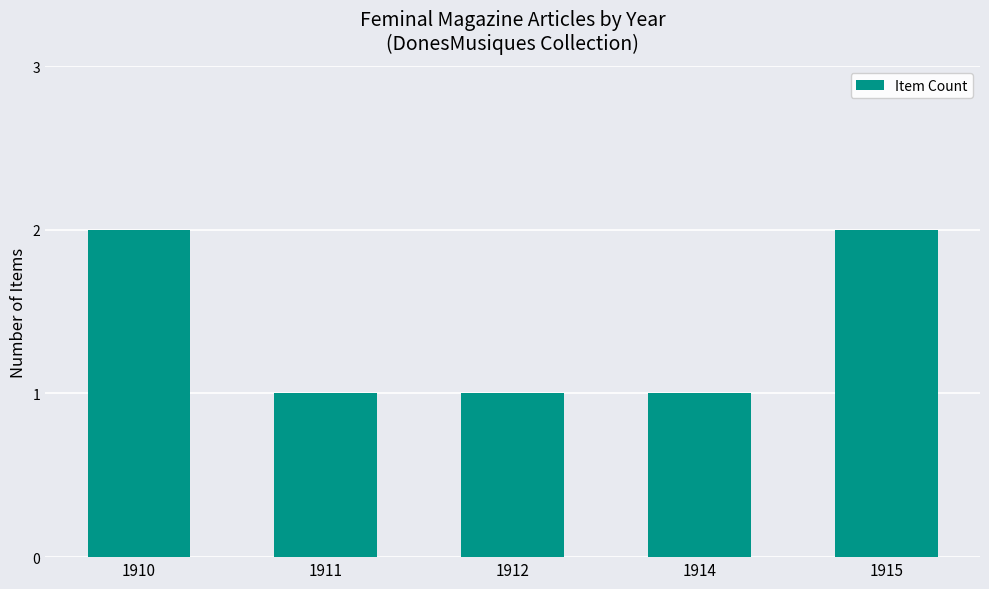

What is the approximate value at 1915?

2